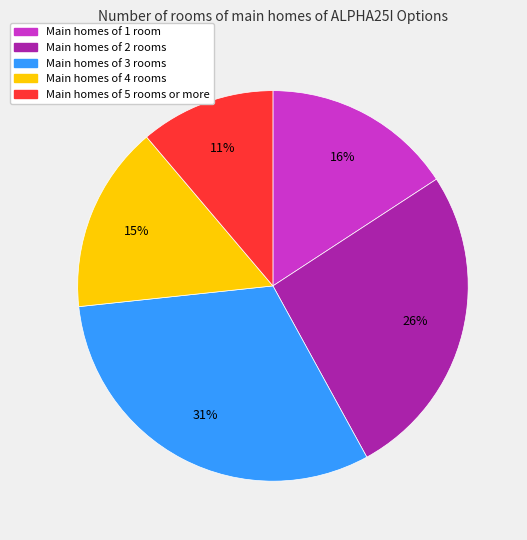

To the nearest percent, what is the difference between the largest and smallest slice percentages?

20%